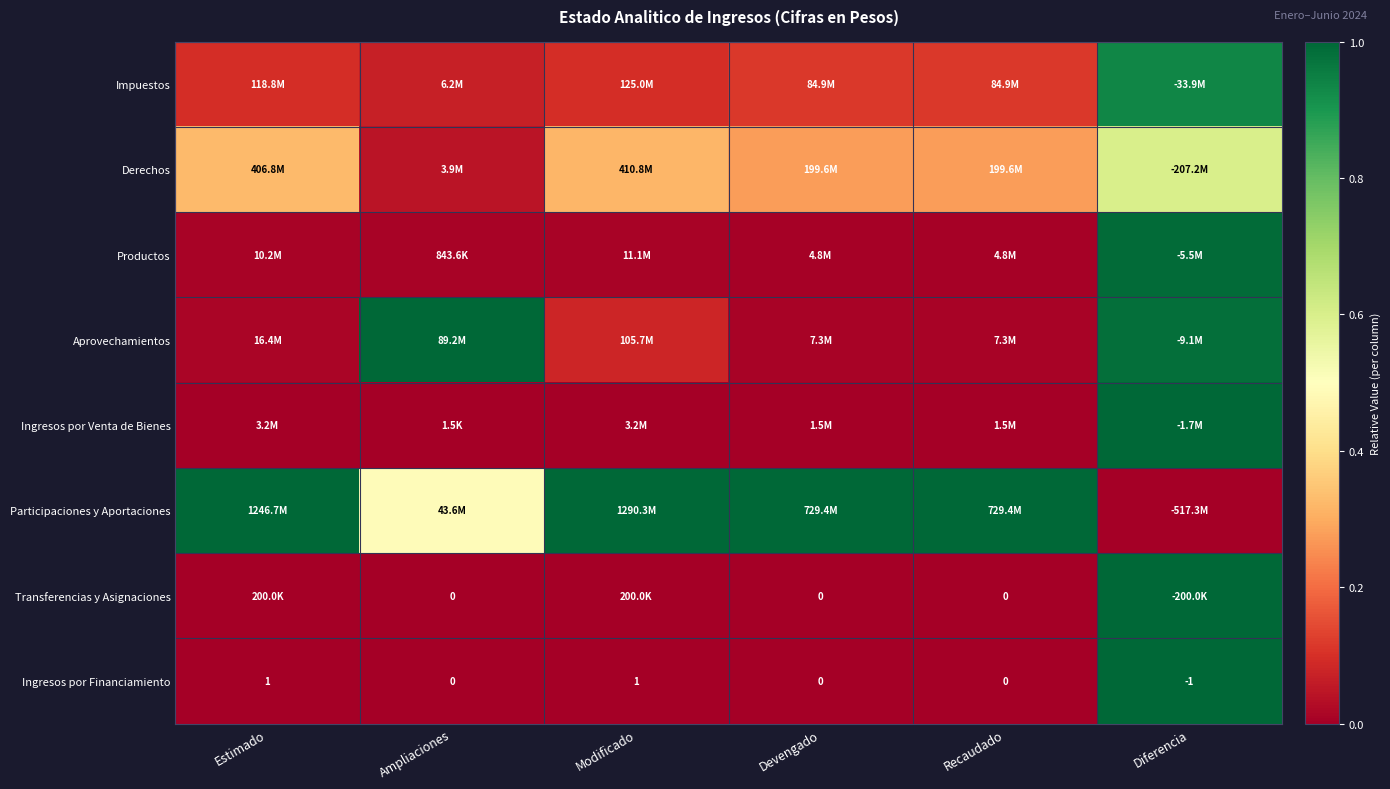

Where does the Ingresos por Financiamiento series first go above 0?

Estimado